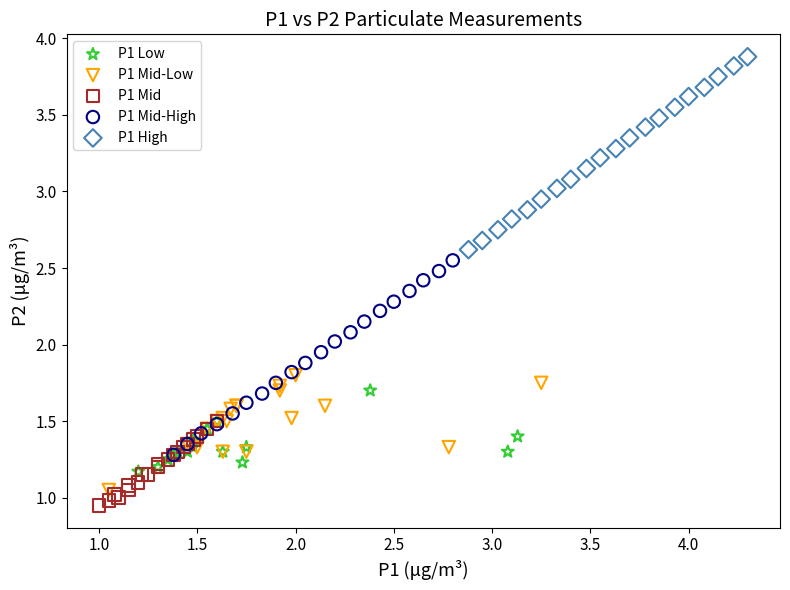

Which series contains the highest Y value?

P1 High